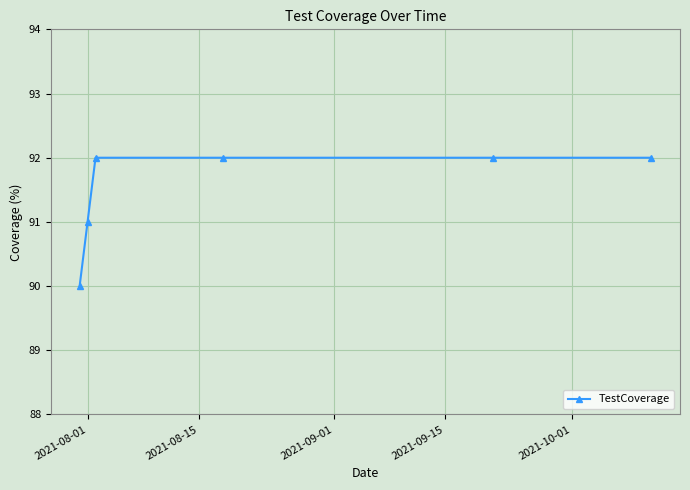

What is the value of the 5th point from the left?

92